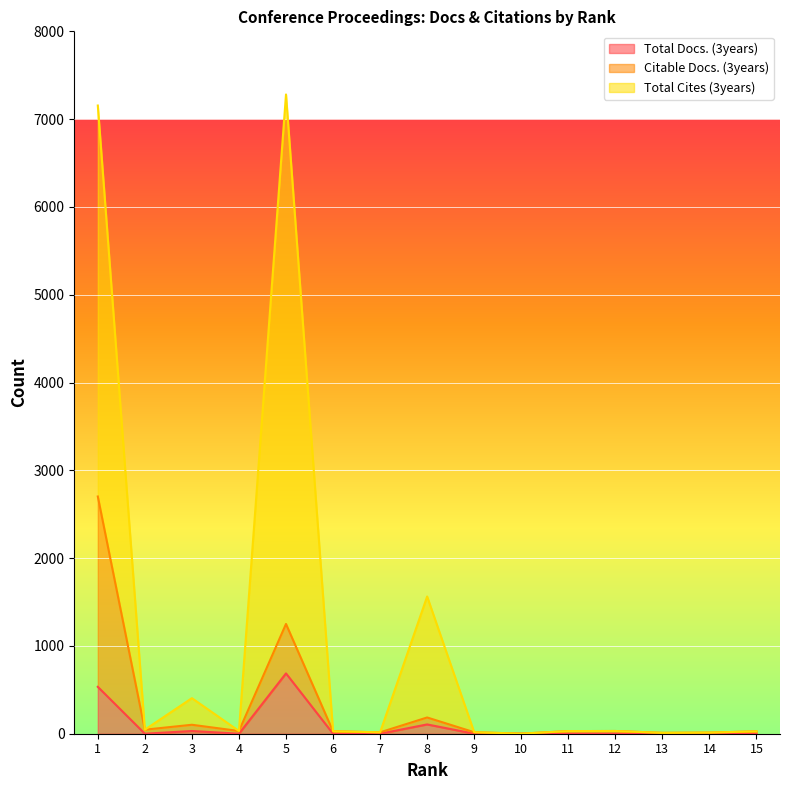

Count the number of categories in the chart.

15